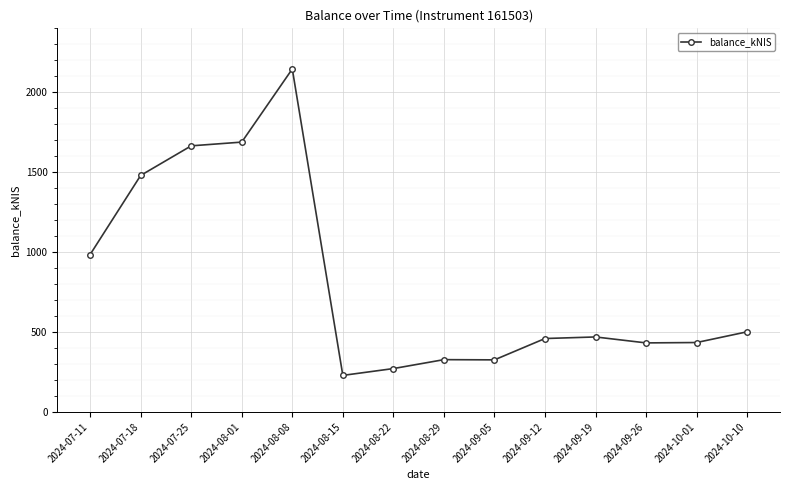

At which category does the chart reach its peak across all series?

2024-08-08